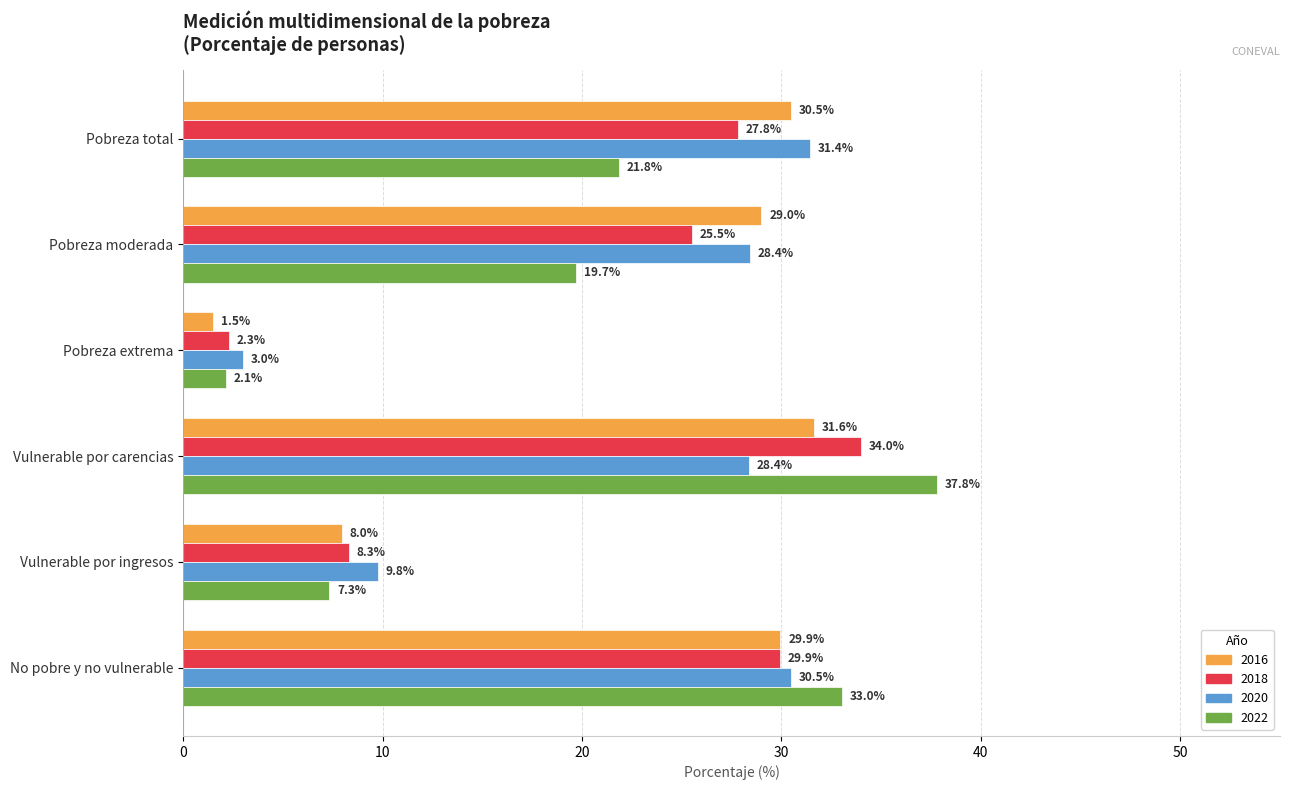

At which label is 2020 closest to 17?

Vulnerable por ingresos